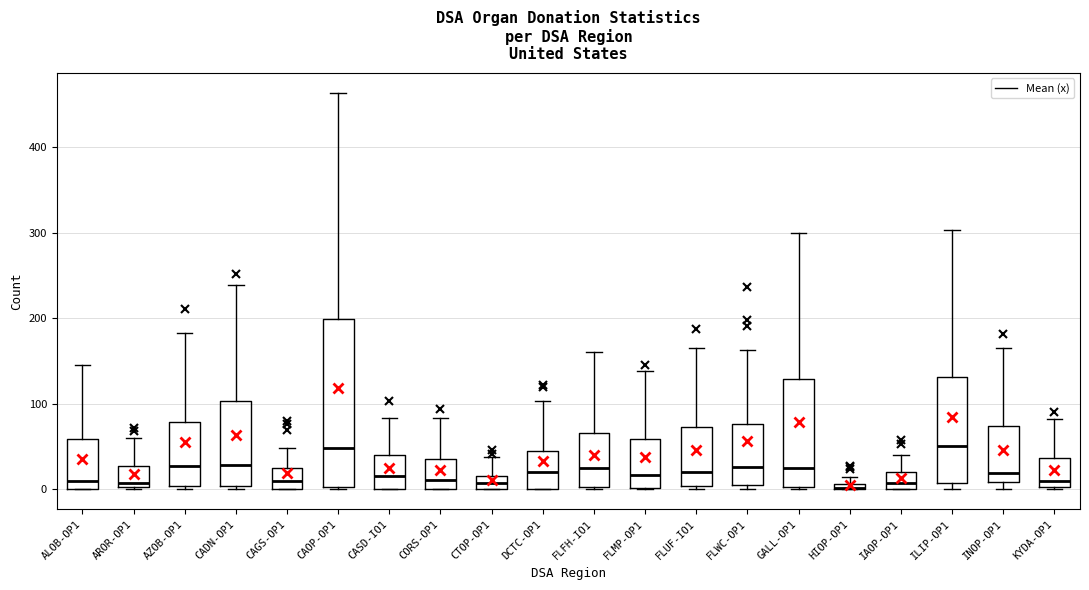

Which box is the tallest, from its lower edge to its upper edge?

CAOP-OP1